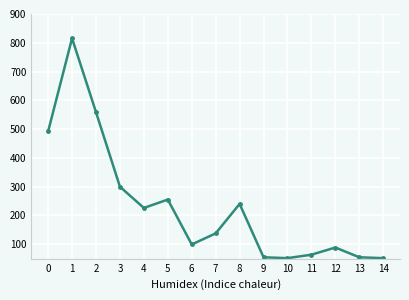

True or false: the data has more than 0 interior local peaks.

True